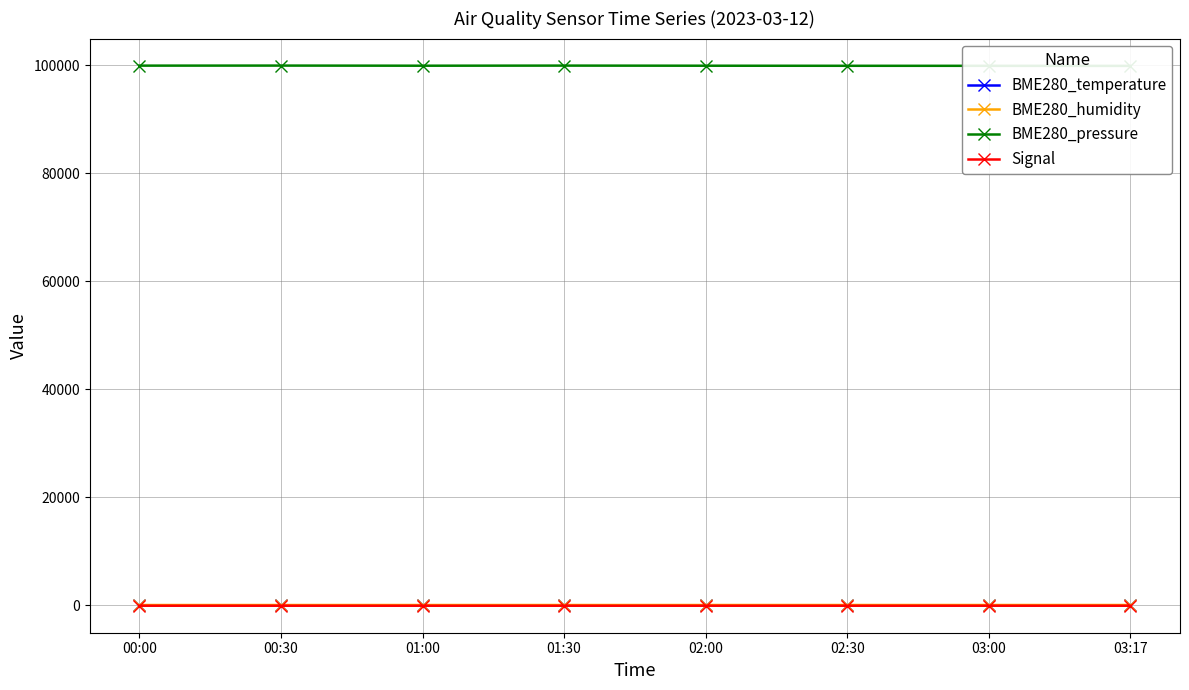

How many lines are shown in the chart?

4